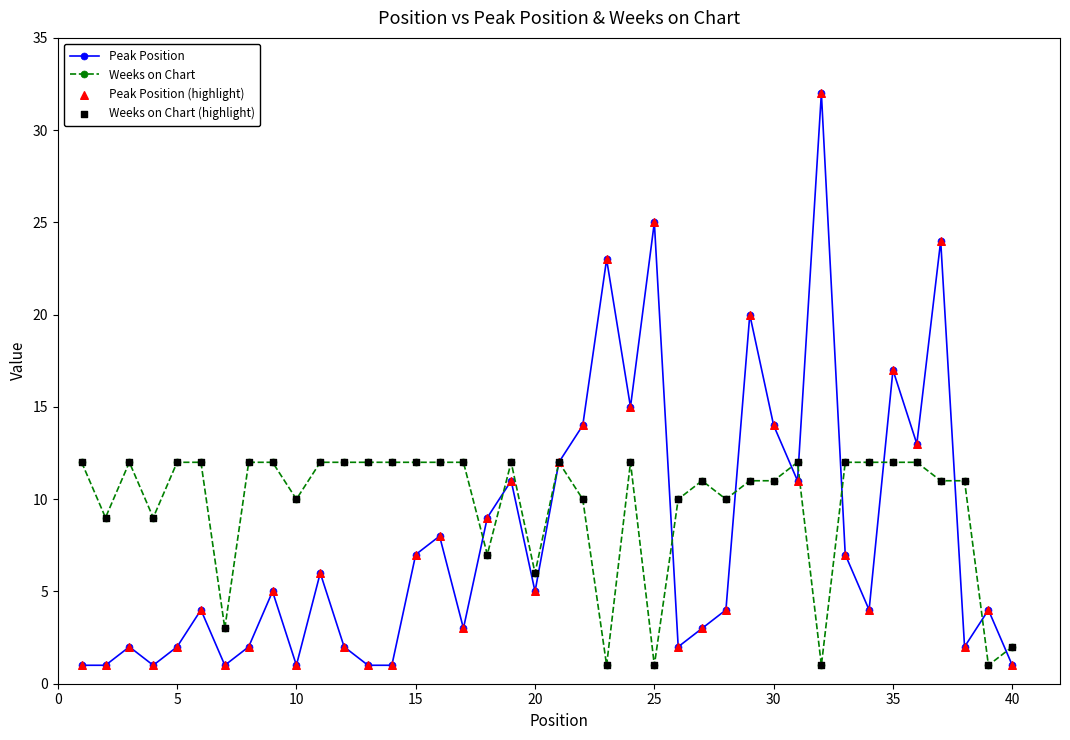

Which series has the largest total across all categories?

Weeks on Chart